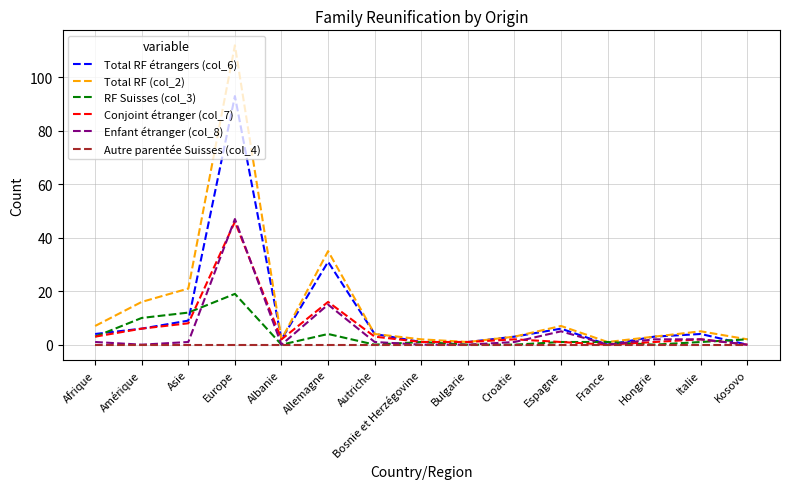

What position from the right is Hongrie?

3